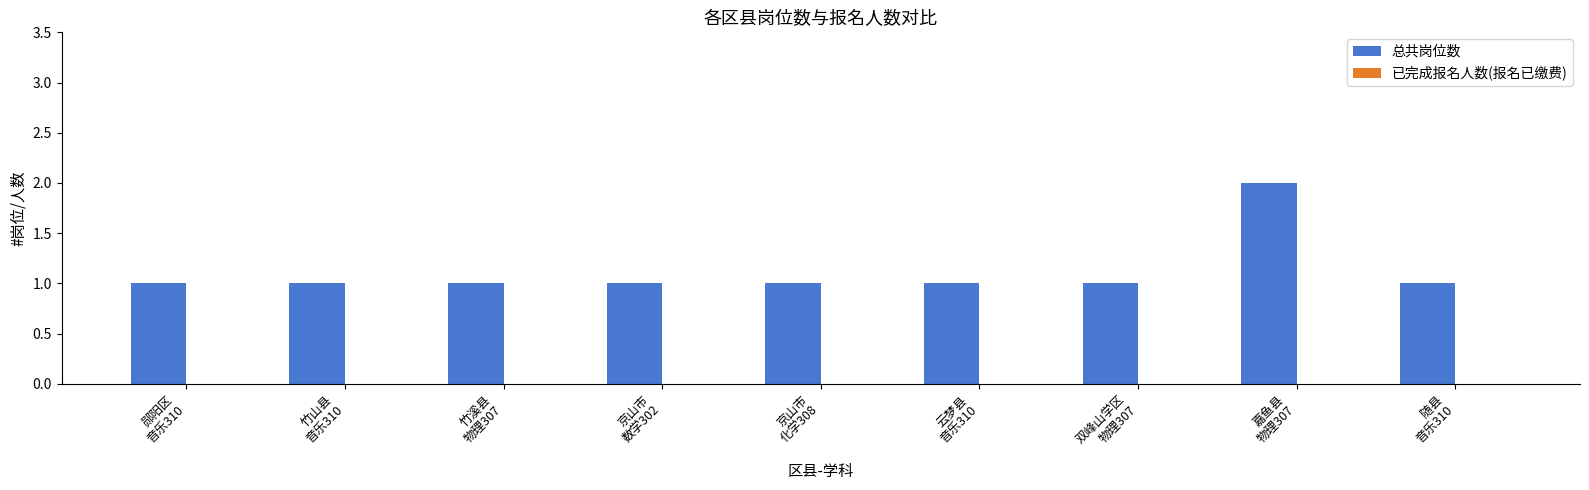

What is the value of the 6th bar from the left?

1